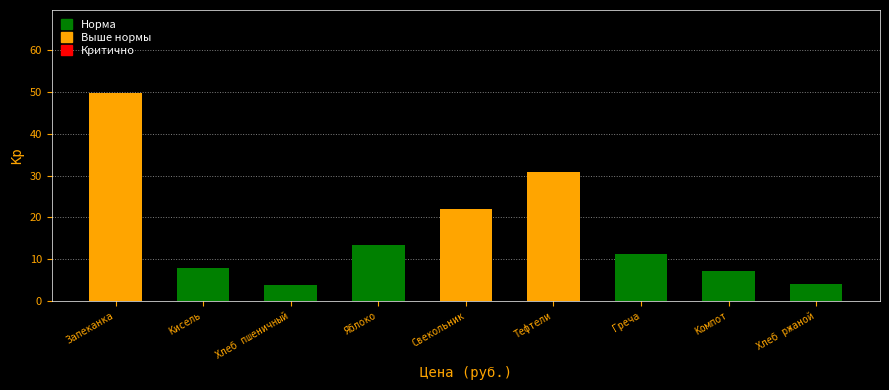

What is the label of the 6th bar from the right?

Яблоко